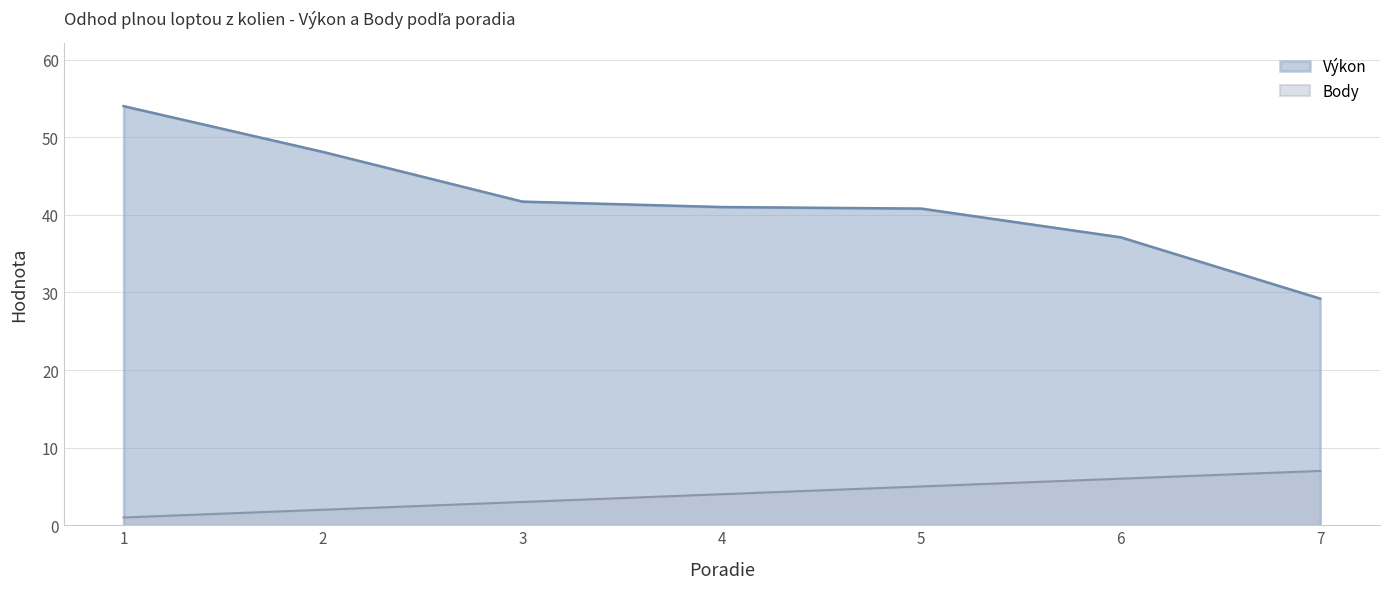

At which category is the sum across all series the highest?

1